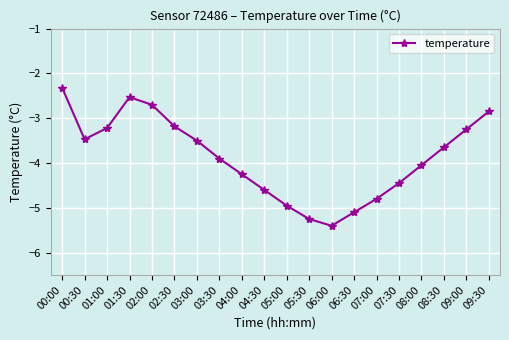

What is the label of the 4th point from the right?

08:00